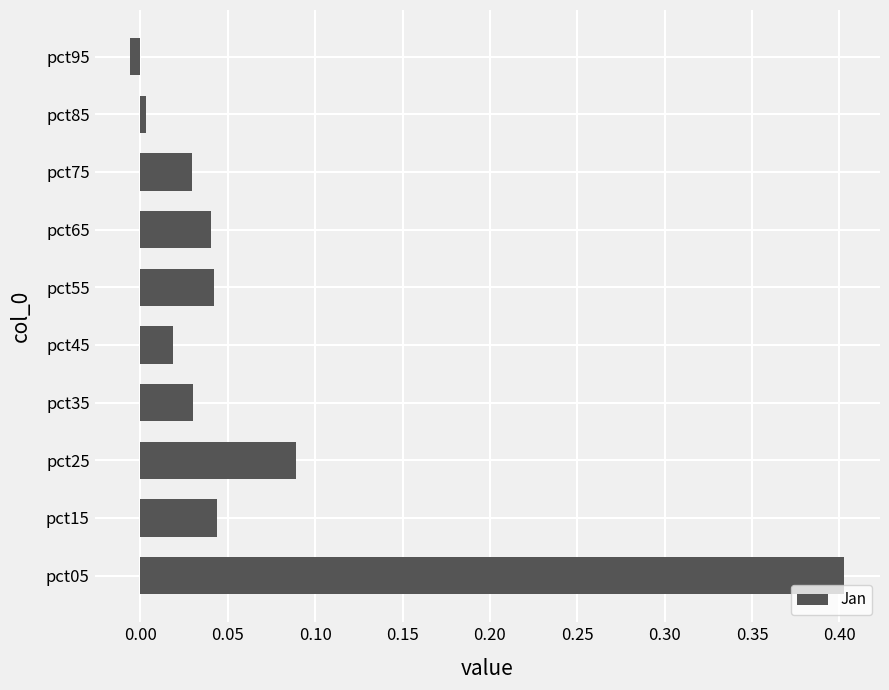

Between pct25 and pct65, which is larger?

pct25